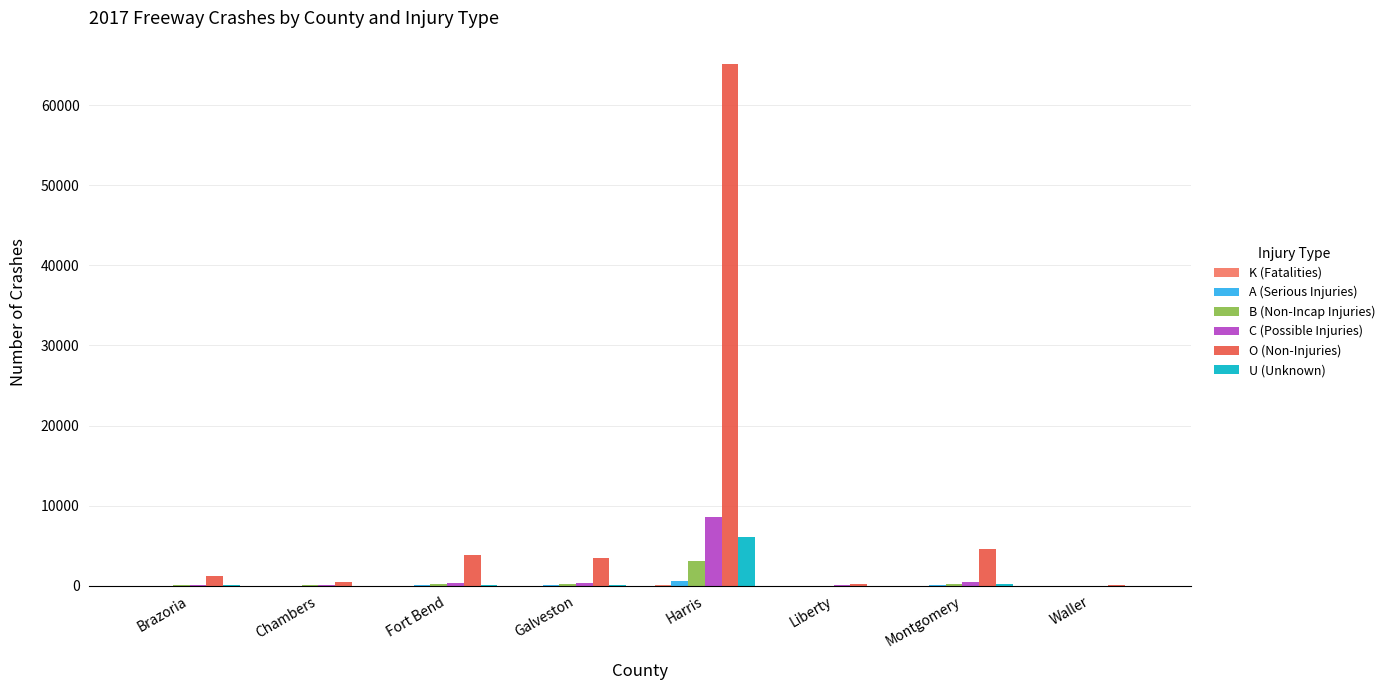

Which label corresponds to the largest value in the chart?

Harris